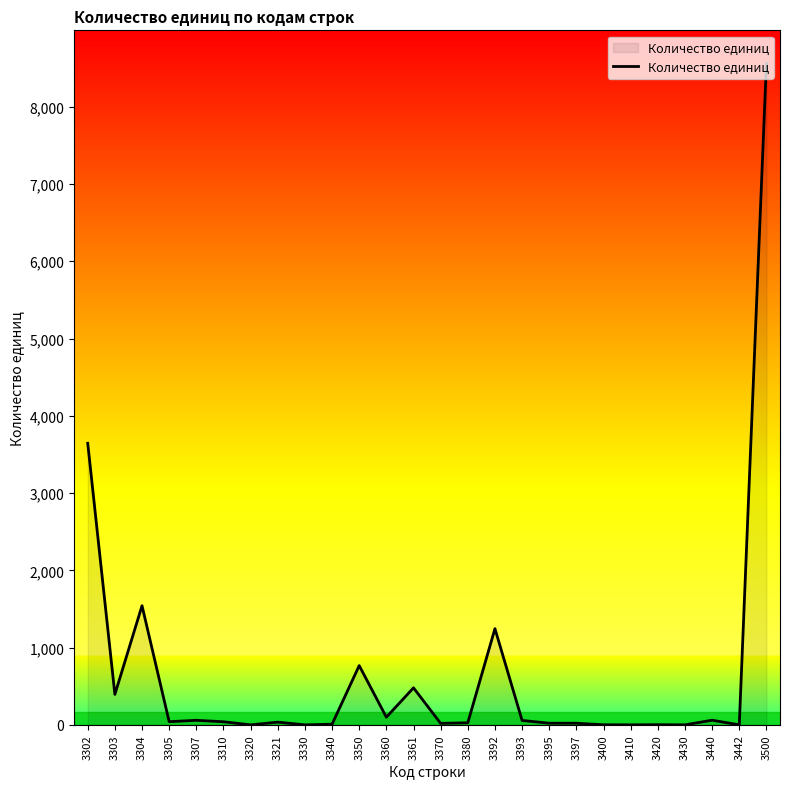

What is the difference between the maximum and minimum values?

8561